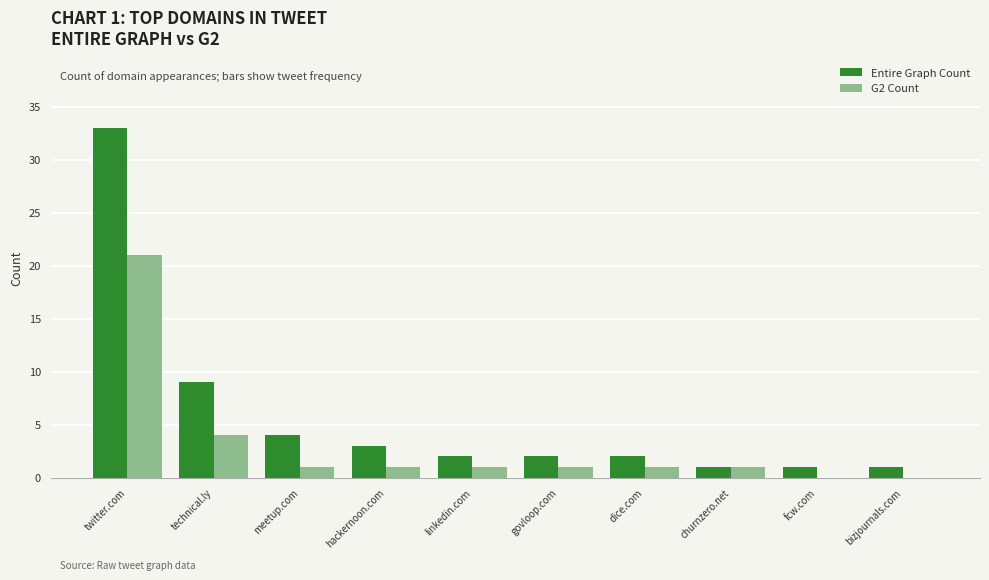

What is the maximum value shown in the chart?

33